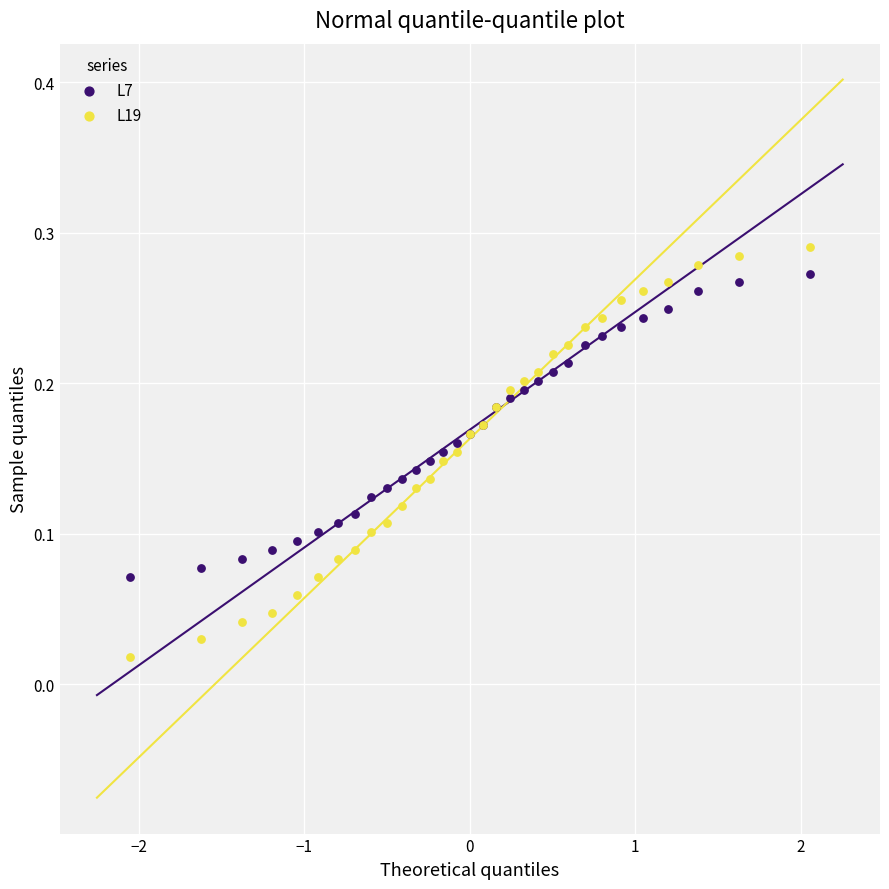

Which series reaches the maximum Y coordinate?

L19